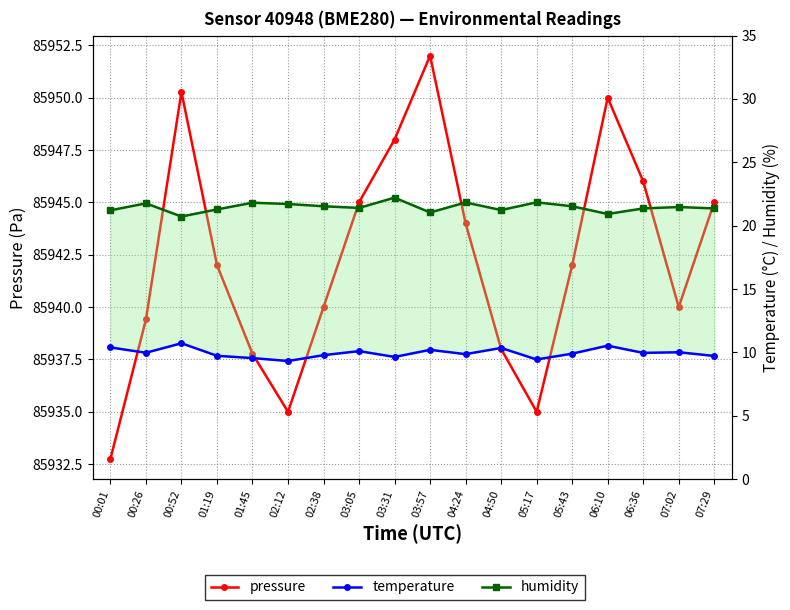

How many interior local valleys does the pressure series have?

3